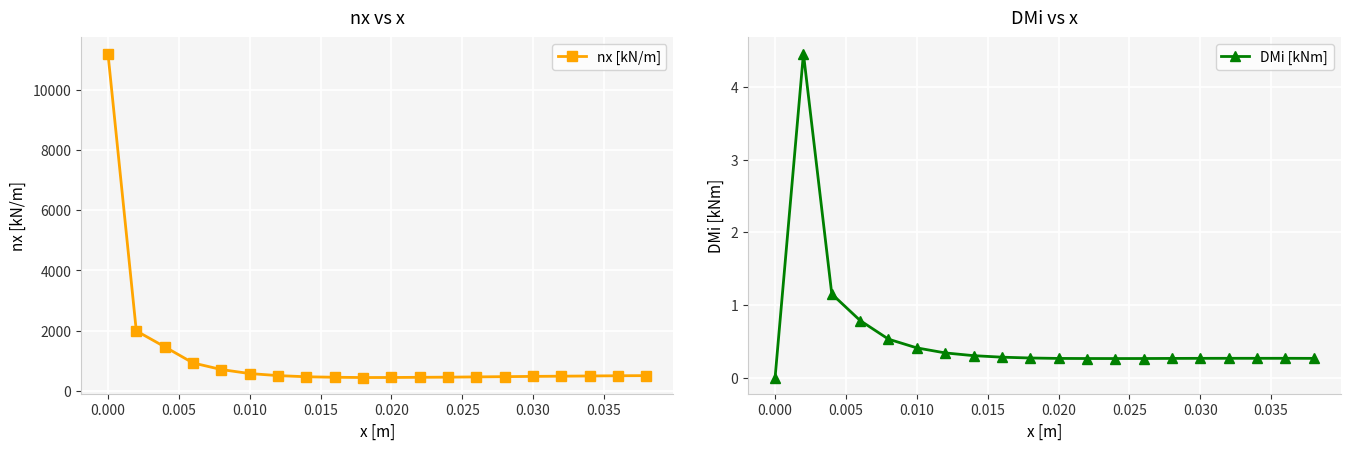

What is the value of the nx [kN/m] point at the 1st from the left?

11224.9